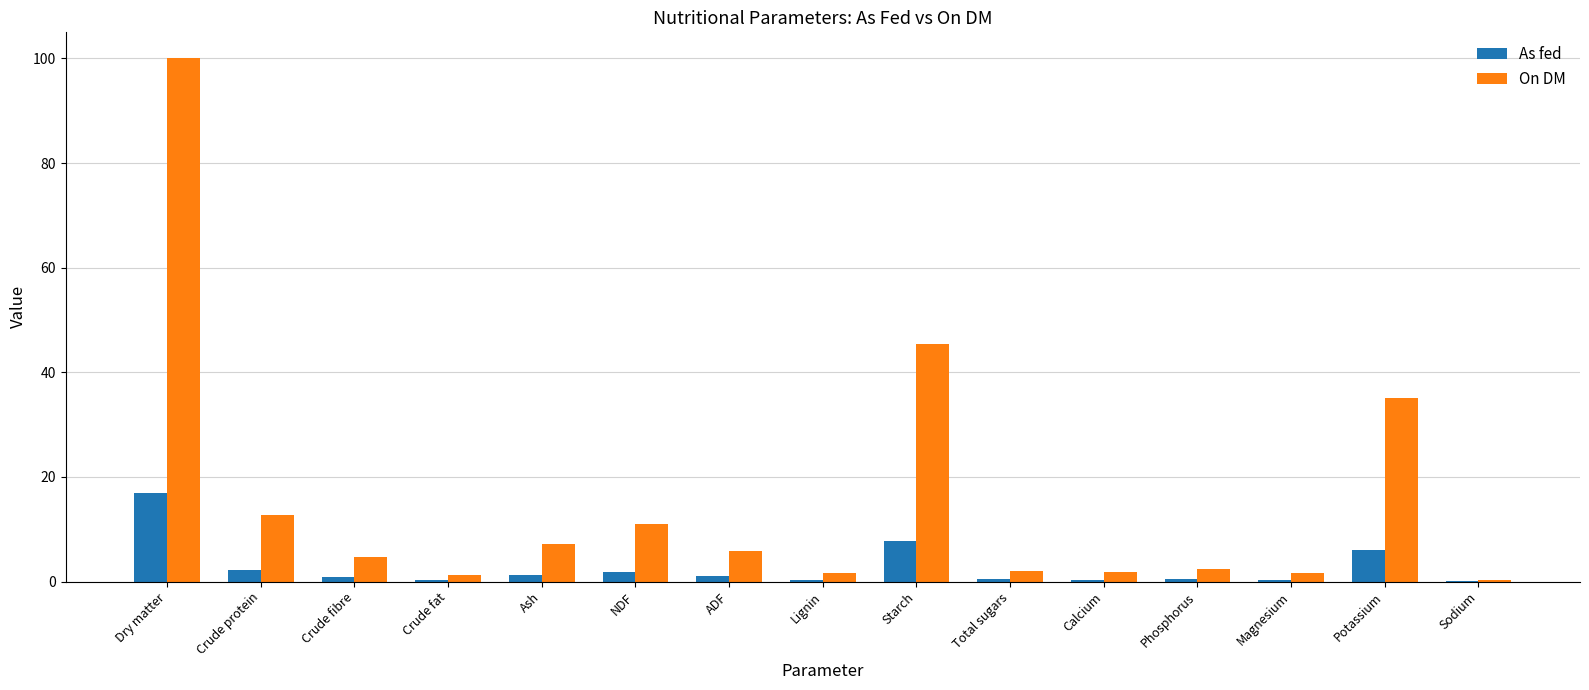

The As fed series shows 2.2 at Crude protein. True or false?

True